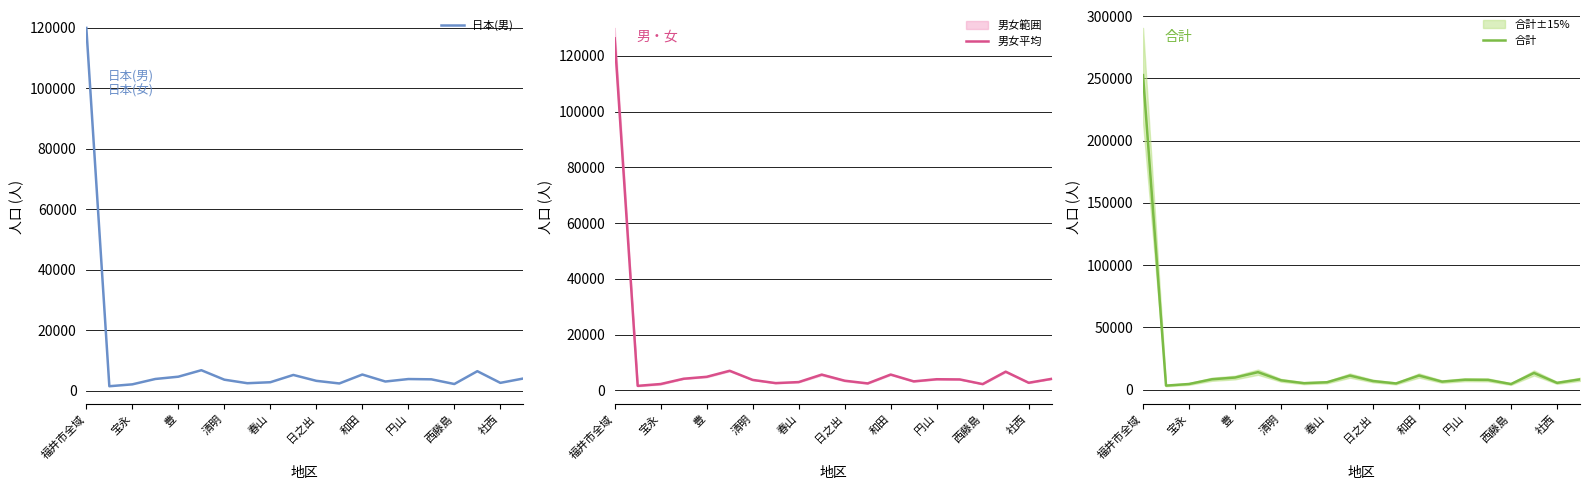

The 男女平均 series shows 3949.0 at 15. True or false?

True